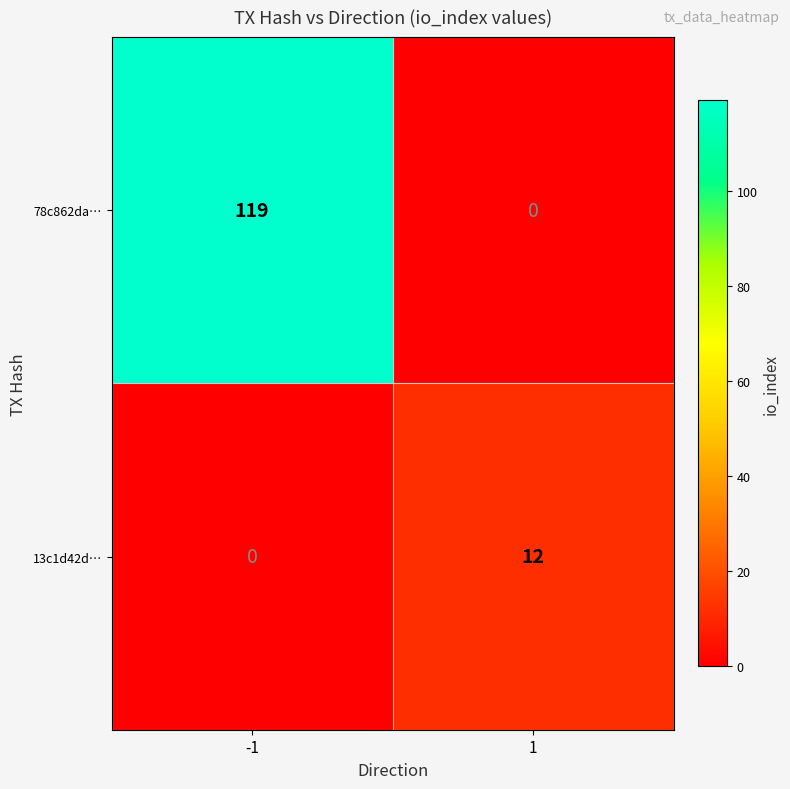

How many distinct data groups are displayed?

2